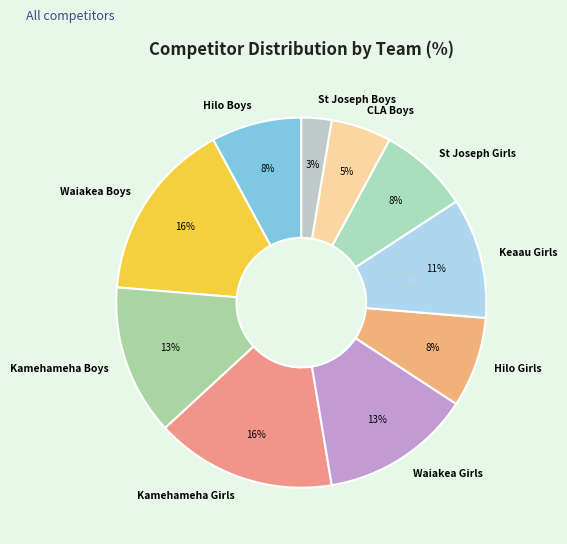

Which category has the smallest portion of the pie?

St Joseph Boys